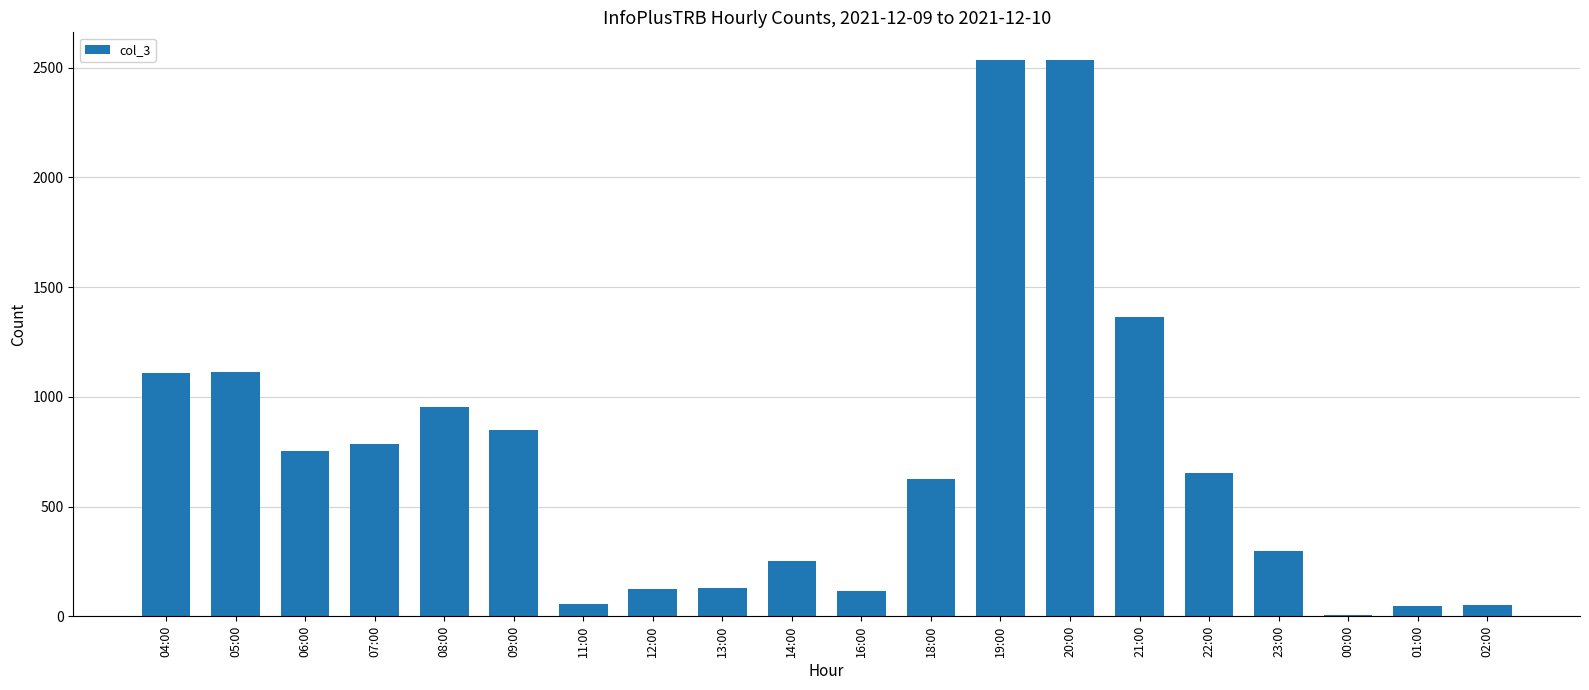

What is the change in value from 07:00 to 08:00?

+173